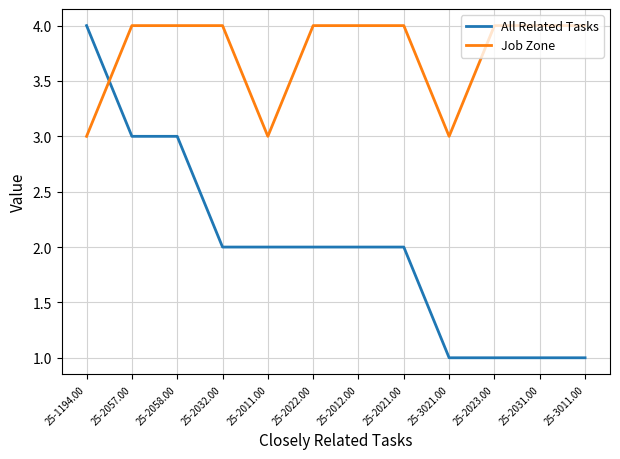

What is the spread (max minus min) of values at 25-2031.00?

3